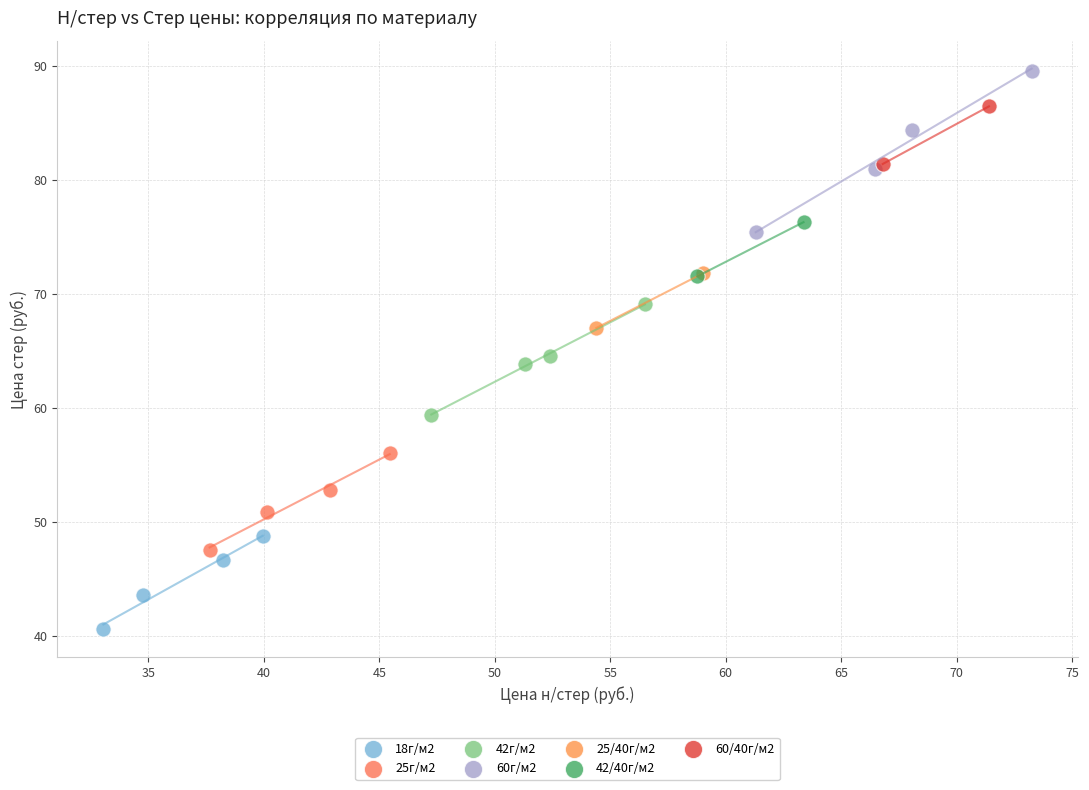

What are all the series names shown in the legend?

18г/м2, 25г/м2, 42г/м2, 60г/м2, 25/40г/м2, 42/40г/м2, 60/40г/м2